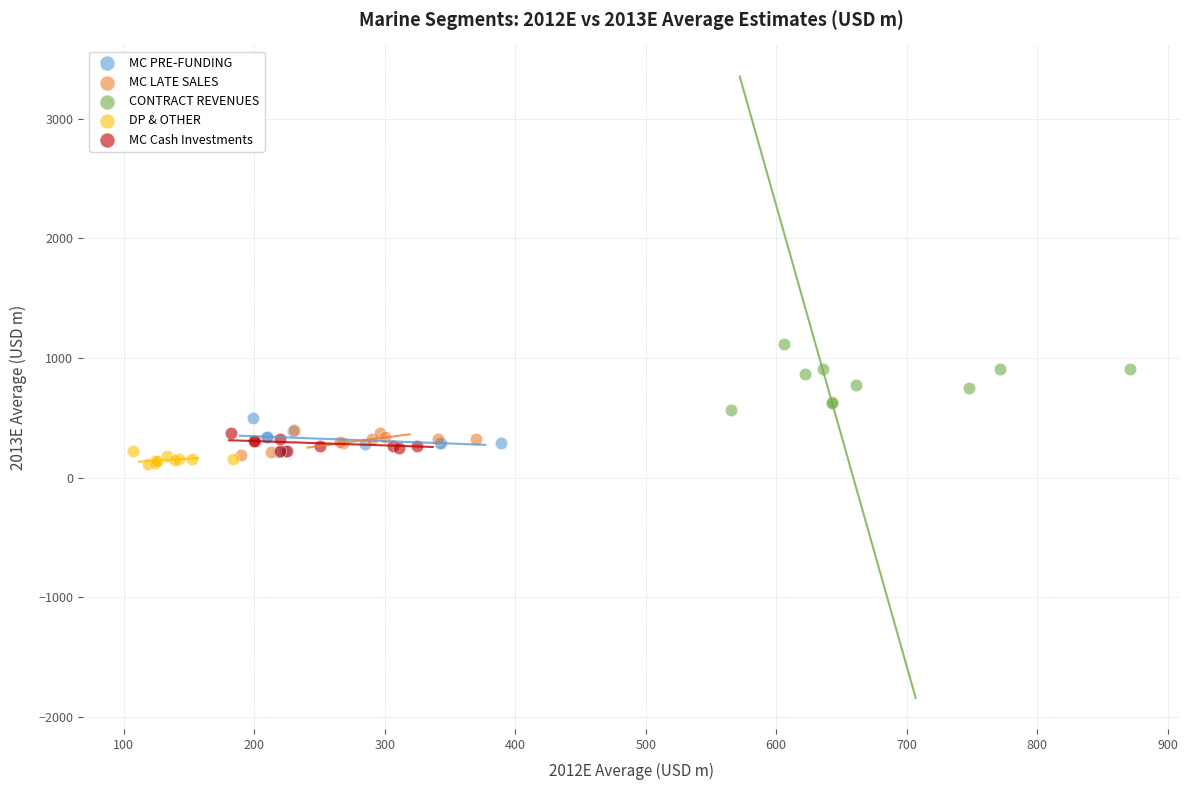

Which series contains the highest Y value?

CONTRACT REVENUES